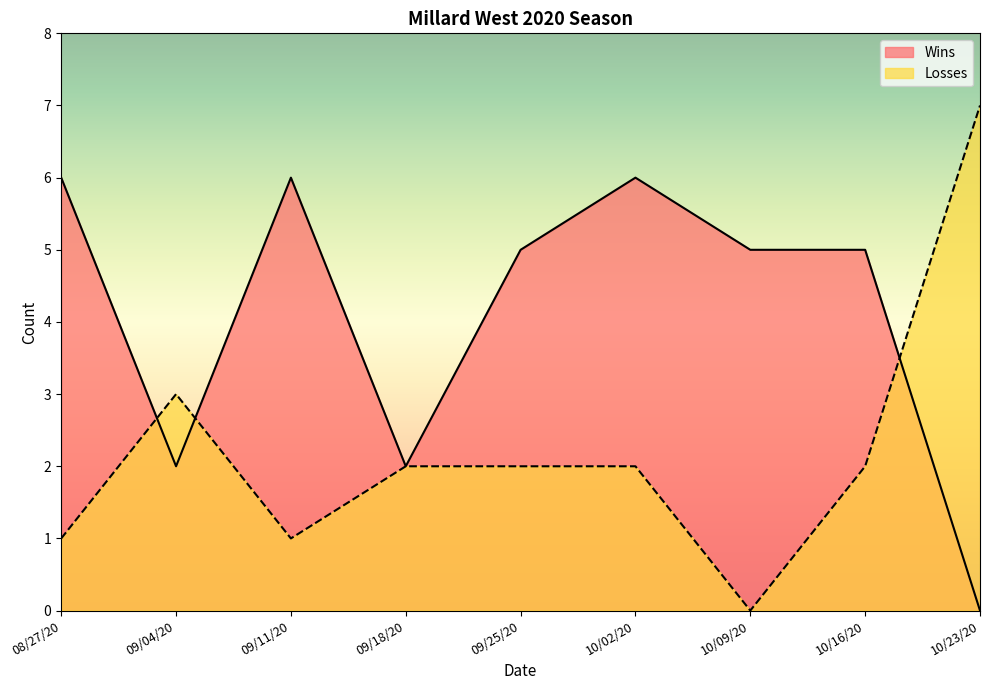

At which label does Wins first exceed 5?

08/27/20